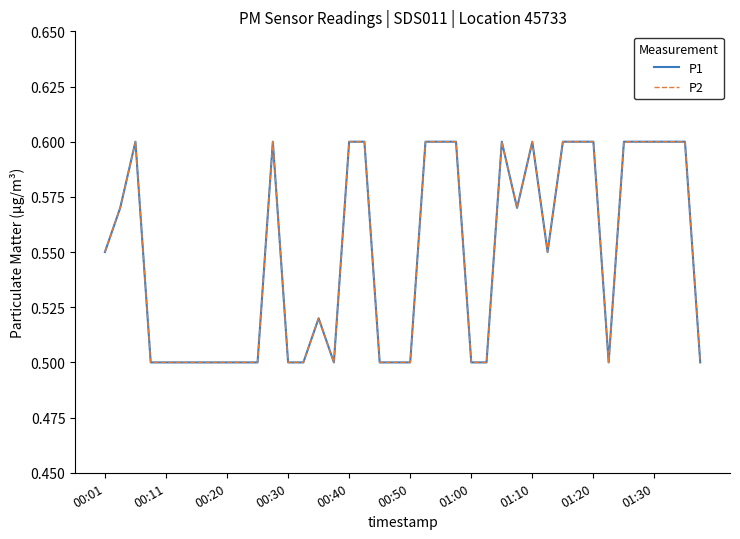

What is the value of the P1 point at the 26th from the left?

0.5